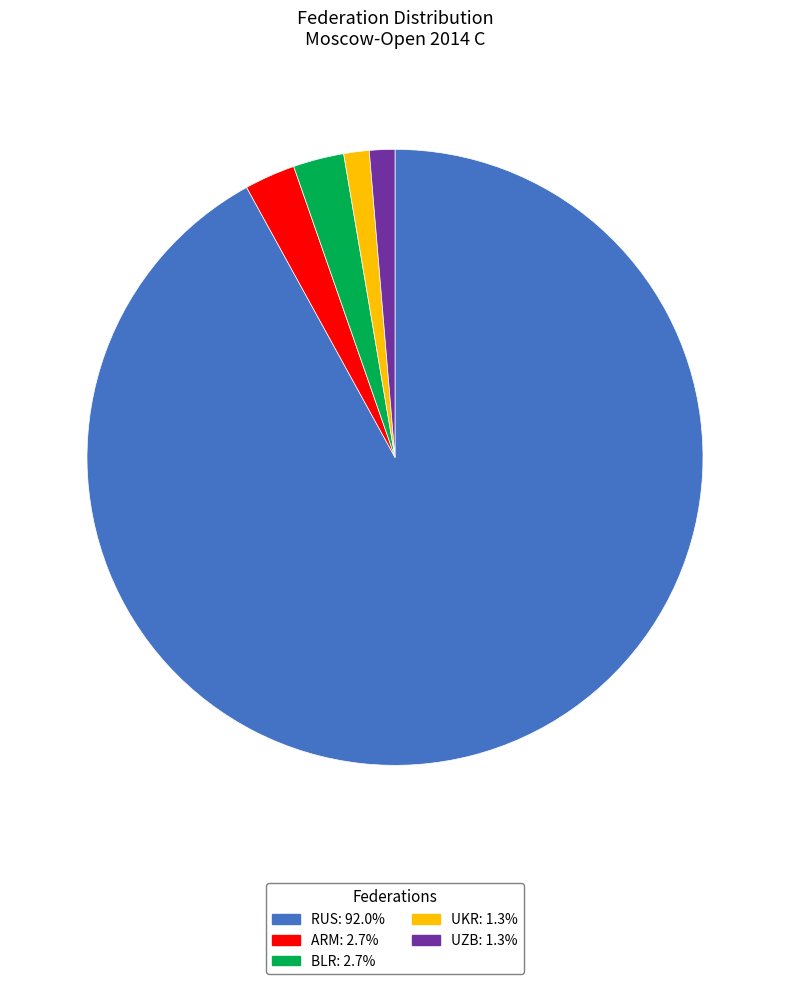

Approximately how many times larger is the value at ARM: 2.7% compared to BLR: 2.7%?

1.0